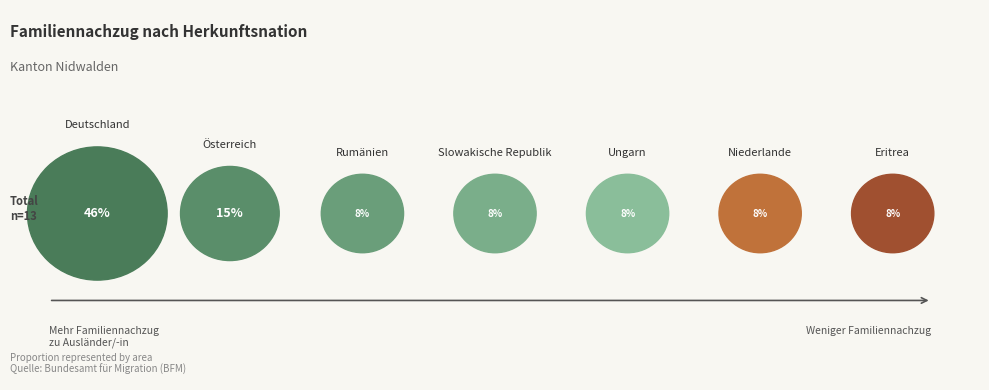

True or false: Afrika accounts for 1% of the total.

False